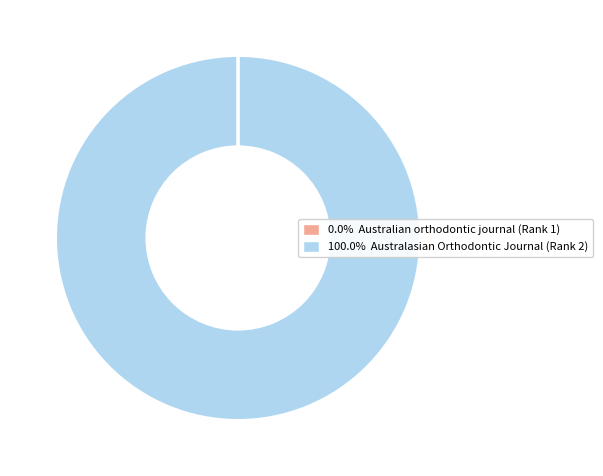

Is there a majority slice in this chart?

Yes